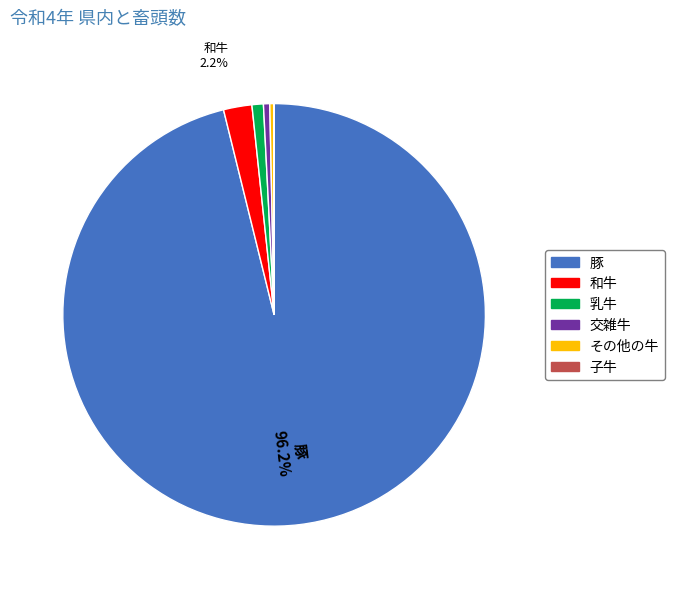

Is there a majority slice in this chart?

Yes